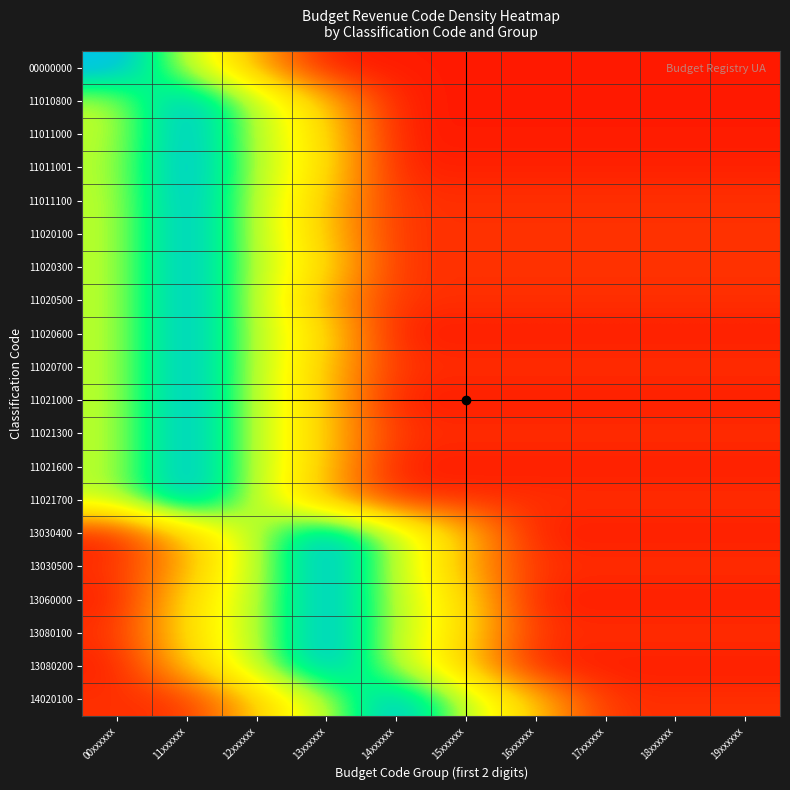

Reading left to right, what are all the values shown in this chart?

00000000: 00xxxxxx=95	11xxxxxx=60	12xxxxxx=30	13xxxxxx=5	14xxxxxx=5	15xxxxxx=5	16xxxxxx=5	17xxxxxx=5	18xxxxxx=5	19xxxxxx=5
11010800: 00xxxxxx=60	11xxxxxx=95	12xxxxxx=60	13xxxxxx=35	14xxxxxx=5	15xxxxxx=5	16xxxxxx=5	17xxxxxx=5	18xxxxxx=5	19xxxxxx=5
11011000: 00xxxxxx=60	11xxxxxx=95	12xxxxxx=60	13xxxxxx=40	14xxxxxx=5	15xxxxxx=5	16xxxxxx=5	17xxxxxx=5	18xxxxxx=5	19xxxxxx=5
11011001: 00xxxxxx=61	11xxxxxx=96	12xxxxxx=61	13xxxxxx=41	14xxxxxx=6	15xxxxxx=6	16xxxxxx=6	17xxxxxx=6	18xxxxxx=6	19xxxxxx=6
11011100: 00xxxxxx=60	11xxxxxx=95	12xxxxxx=60	13xxxxxx=35	14xxxxxx=9	15xxxxxx=9	16xxxxxx=9	17xxxxxx=9	18xxxxxx=9	19xxxxxx=9
11020100: 00xxxxxx=60	11xxxxxx=95	12xxxxxx=60	13xxxxxx=35	14xxxxxx=9	15xxxxxx=9	16xxxxxx=9	17xxxxxx=9	18xxxxxx=9	19xxxxxx=9
11020300: 00xxxxxx=60	11xxxxxx=95	12xxxxxx=60	13xxxxxx=40	14xxxxxx=9	15xxxxxx=9	16xxxxxx=9	17xxxxxx=9	18xxxxxx=9	19xxxxxx=9
11020500: 00xxxxxx=60	11xxxxxx=95	12xxxxxx=60	13xxxxxx=30	14xxxxxx=9	15xxxxxx=9	16xxxxxx=9	17xxxxxx=9	18xxxxxx=9	19xxxxxx=9
11020600: 00xxxxxx=60	11xxxxxx=95	12xxxxxx=60	13xxxxxx=40	14xxxxxx=5	15xxxxxx=5	16xxxxxx=5	17xxxxxx=5	18xxxxxx=5	19xxxxxx=5
11020700: 00xxxxxx=60	11xxxxxx=95	12xxxxxx=60	13xxxxxx=35	14xxxxxx=9	15xxxxxx=9	16xxxxxx=9	17xxxxxx=9	18xxxxxx=9	19xxxxxx=9
11021000: 00xxxxxx=60	11xxxxxx=95	12xxxxxx=60	13xxxxxx=35	14xxxxxx=5	15xxxxxx=5	16xxxxxx=5	17xxxxxx=5	18xxxxxx=5	19xxxxxx=5
11021300: 00xxxxxx=60	11xxxxxx=95	12xxxxxx=60	13xxxxxx=35	14xxxxxx=9	15xxxxxx=9	16xxxxxx=9	17xxxxxx=9	18xxxxxx=9	19xxxxxx=9
11021600: 00xxxxxx=60	11xxxxxx=95	12xxxxxx=60	13xxxxxx=35	14xxxxxx=5	15xxxxxx=5	16xxxxxx=5	17xxxxxx=5	18xxxxxx=5	19xxxxxx=5
11021700: 00xxxxxx=60	11xxxxxx=95	12xxxxxx=60	13xxxxxx=30	14xxxxxx=9	15xxxxxx=9	16xxxxxx=9	17xxxxxx=9	18xxxxxx=9	19xxxxxx=9
13030400: 00xxxxxx=5	11xxxxxx=35	12xxxxxx=60	13xxxxxx=95	14xxxxxx=60	15xxxxxx=35	16xxxxxx=5	17xxxxxx=5	18xxxxxx=5	19xxxxxx=5
13030500: 00xxxxxx=9	11xxxxxx=30	12xxxxxx=60	13xxxxxx=95	14xxxxxx=60	15xxxxxx=30	16xxxxxx=9	17xxxxxx=9	18xxxxxx=9	19xxxxxx=9
13060000: 00xxxxxx=5	11xxxxxx=40	12xxxxxx=60	13xxxxxx=95	14xxxxxx=60	15xxxxxx=40	16xxxxxx=5	17xxxxxx=5	18xxxxxx=5	19xxxxxx=5
13080100: 00xxxxxx=9	11xxxxxx=40	12xxxxxx=60	13xxxxxx=95	14xxxxxx=60	15xxxxxx=40	16xxxxxx=9	17xxxxxx=9	18xxxxxx=9	19xxxxxx=9
13080200: 00xxxxxx=5	11xxxxxx=35	12xxxxxx=60	13xxxxxx=95	14xxxxxx=60	15xxxxxx=35	16xxxxxx=5	17xxxxxx=5	18xxxxxx=5	19xxxxxx=5
14020100: 00xxxxxx=9	11xxxxxx=9	12xxxxxx=35	13xxxxxx=60	14xxxxxx=95	15xxxxxx=60	16xxxxxx=35	17xxxxxx=9	18xxxxxx=9	19xxxxxx=9